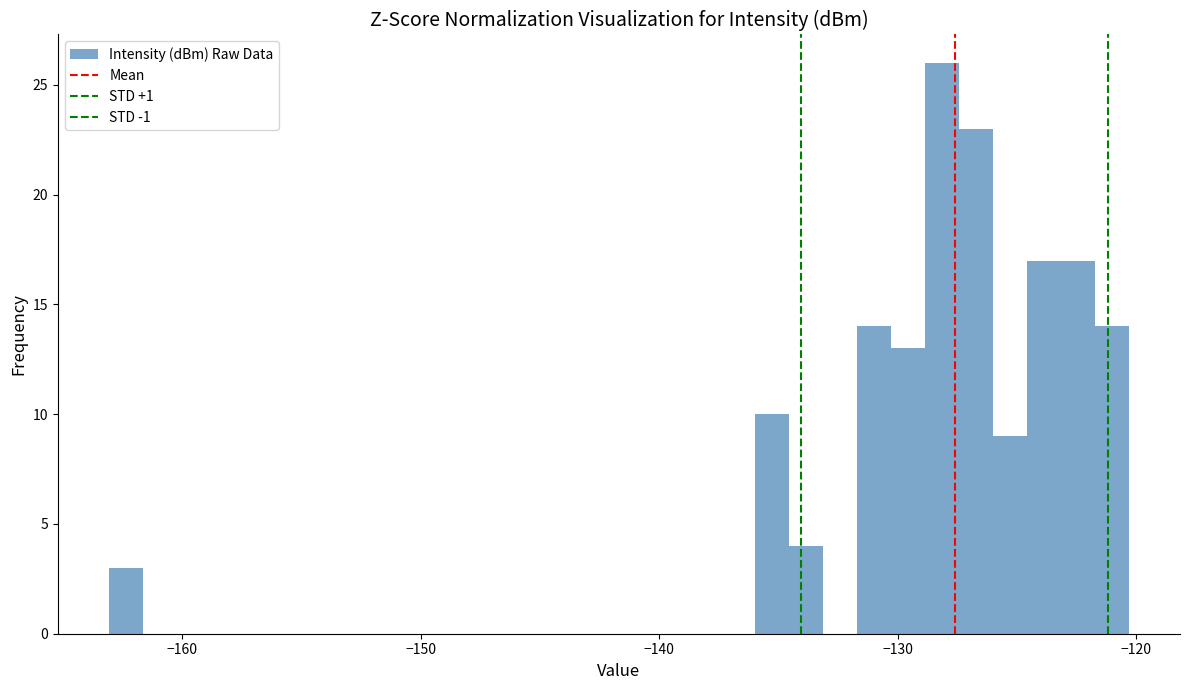

Read against the x-axis, roughly where is the centre of the tallest bar?

-128